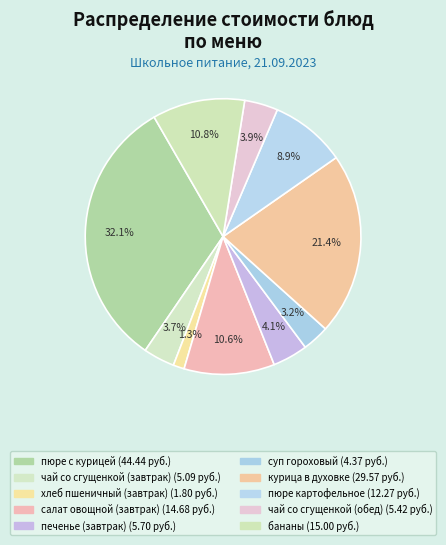

How many segments does this pie chart have?

10